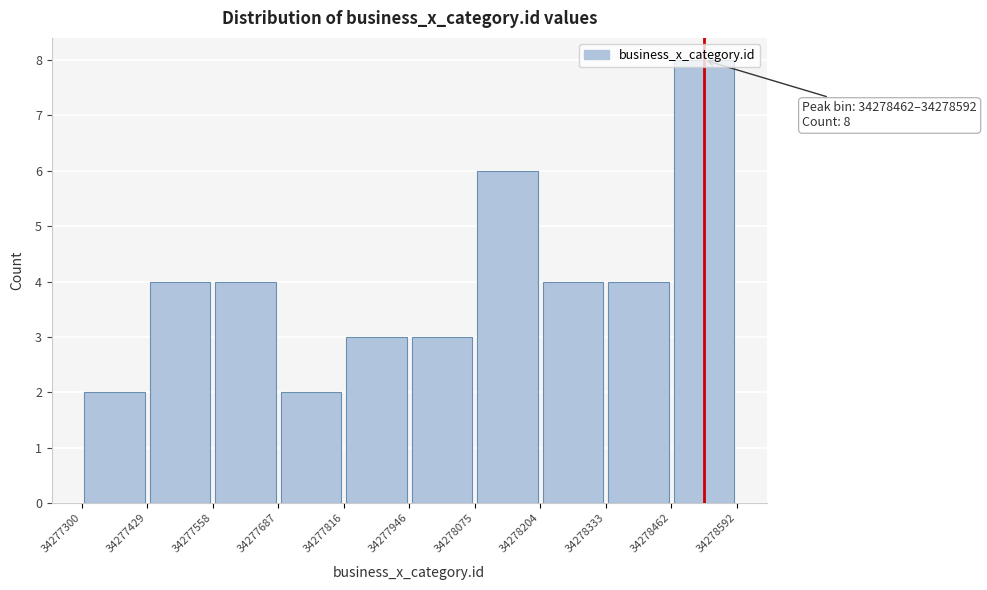

Which range on the x-axis has the tallest bar?

34278462 to 34278592